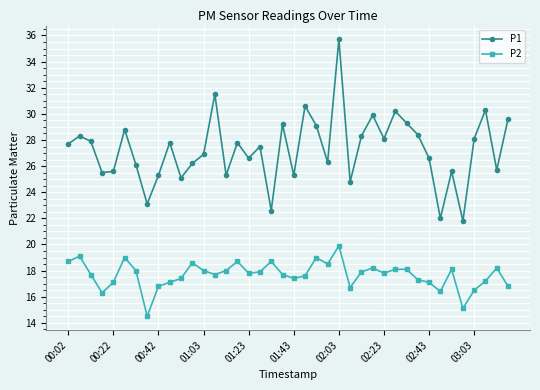

At how many categories does at least one series exceed 14?

40